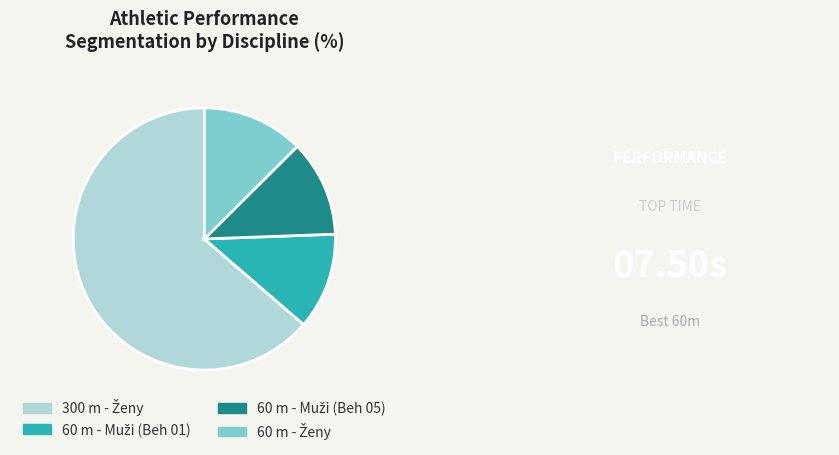

Is there a majority slice in this chart?

Yes